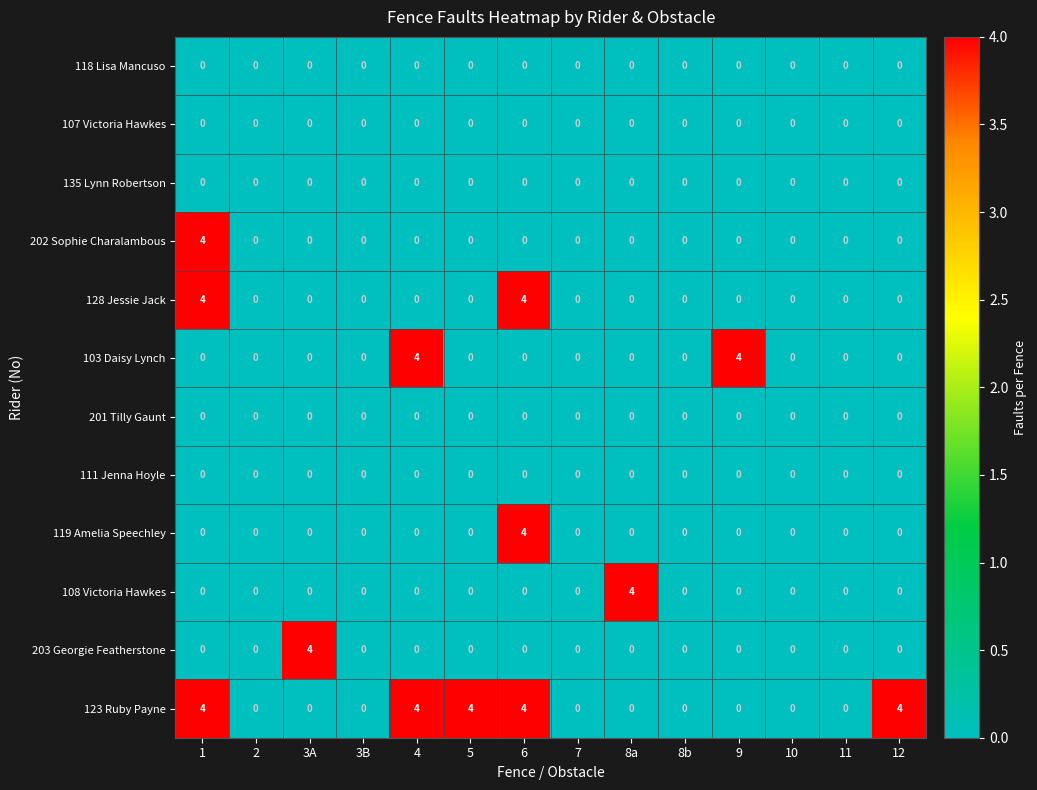

The value of 203 Georgie Featherstone at 8a is 2. True or false?

False